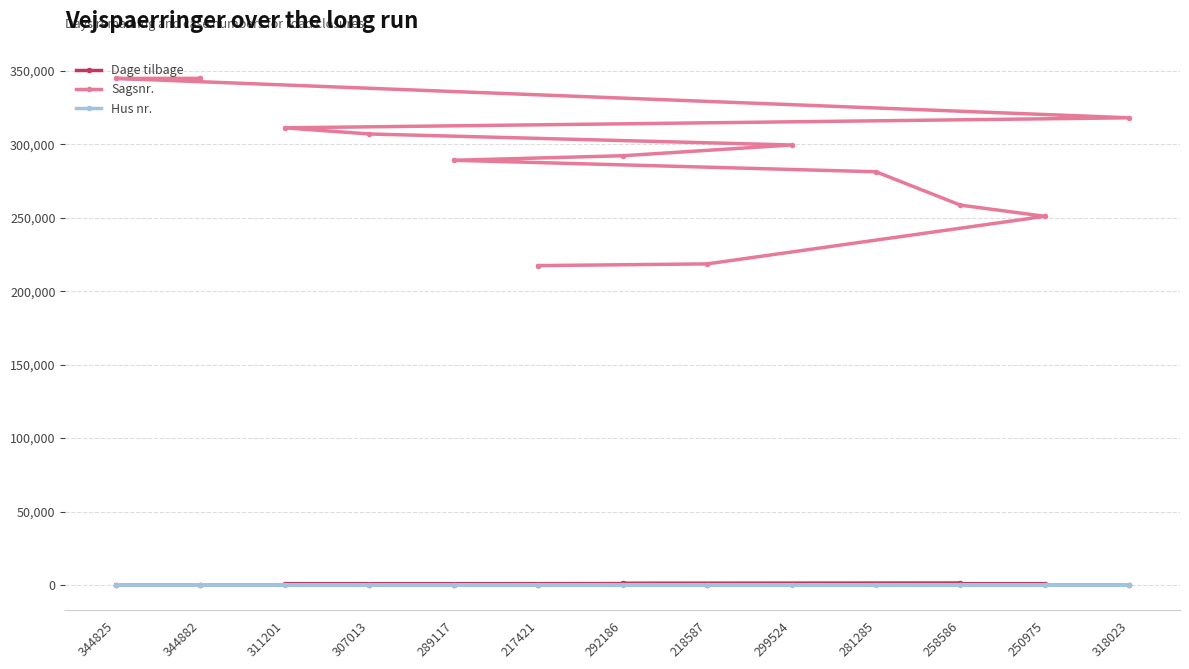

Count the number of categories in the chart.

13